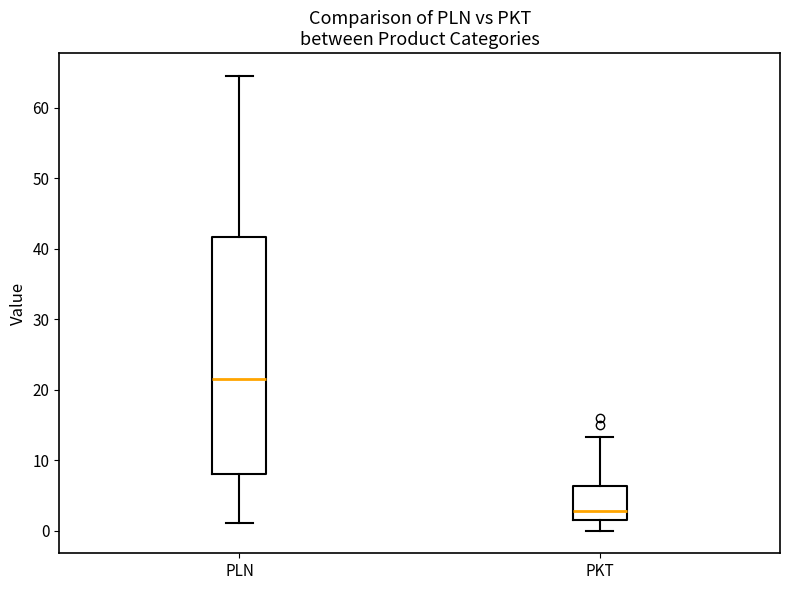

Reading left to right, transcribe this box plot: for each box, give where its median line is, the range the box spans, and where its two whiskers end, as read against the y-axis. The values are not printed on the chart, so give them approximately, as read against the axis.

PLN: median 22, box 8 to 42, whiskers 1 to 65
PKT: median 3, box 2 to 6, whiskers 0 to 13